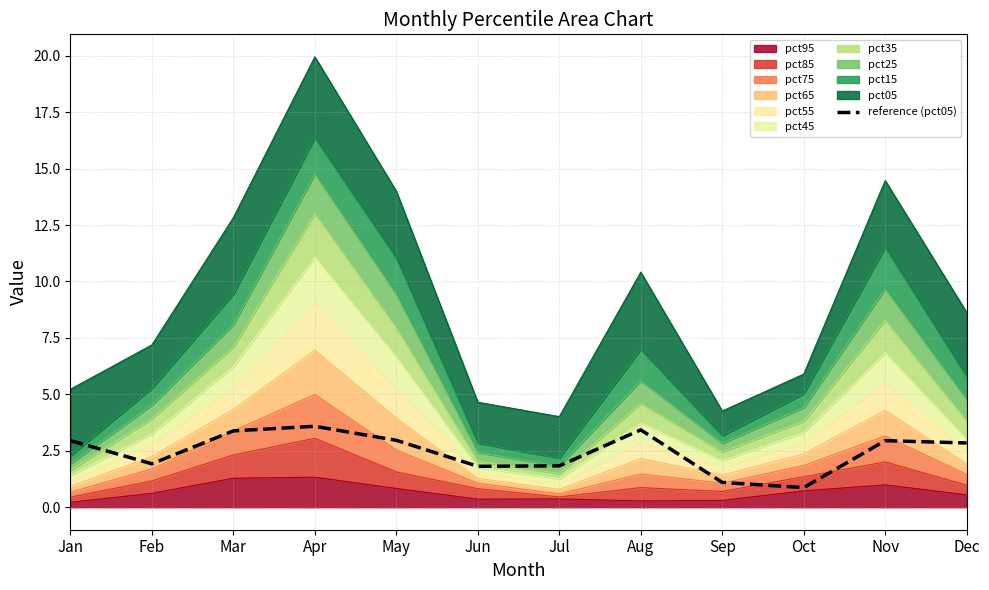

How many interior local peaks (higher than both neighbors) does the data have?

3